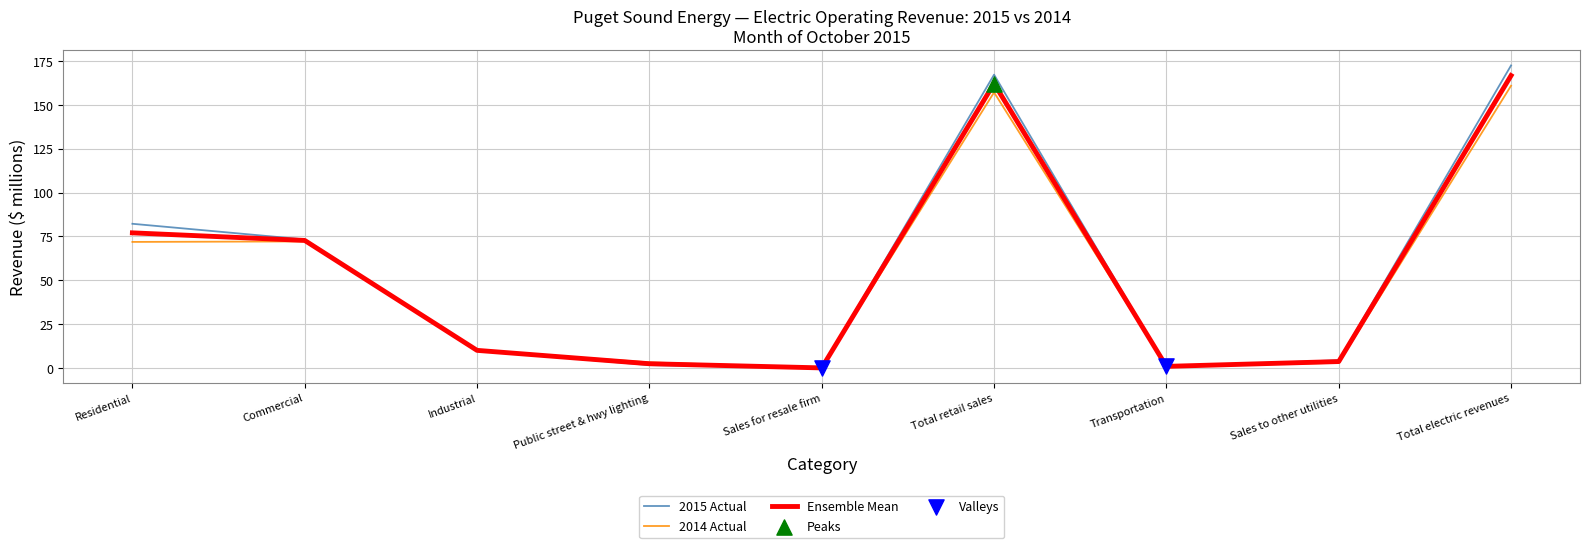

What value does the 2014 Actual series have at Total retail sales?

157.2